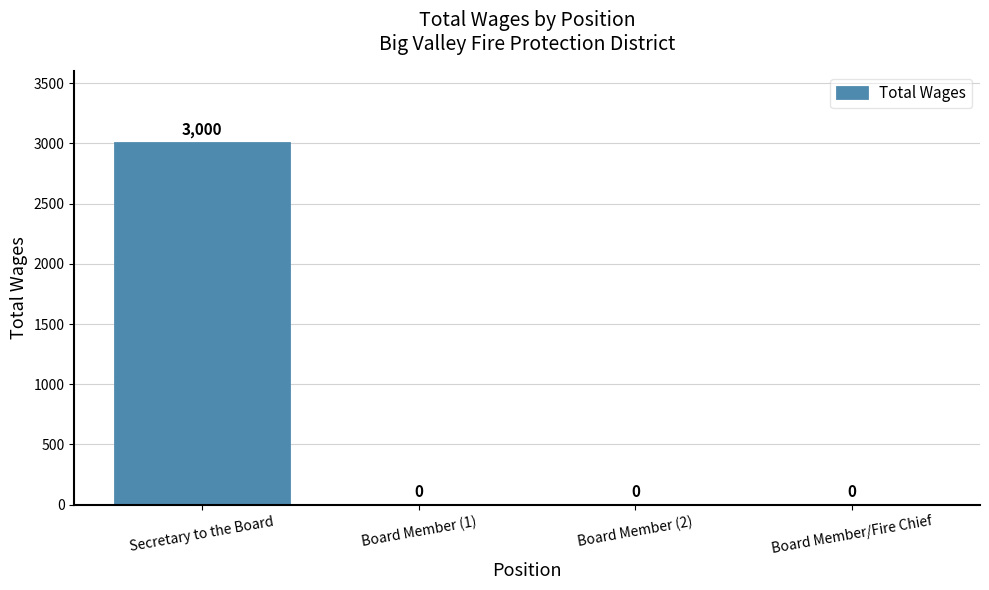

Does the chart contain stacked bars?

No